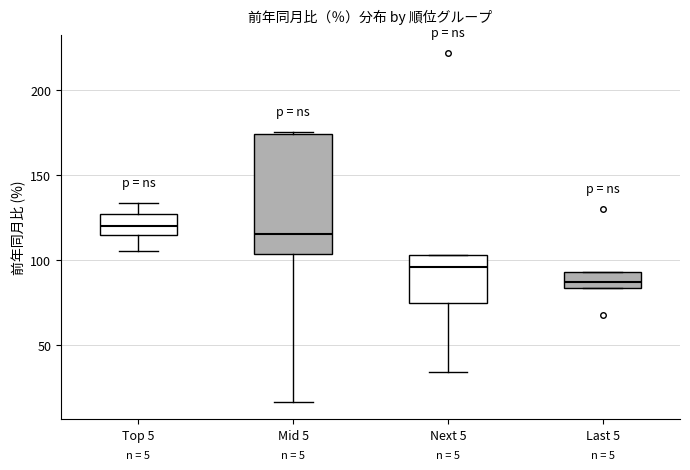

Which box's median line is the lowest?

Last 5